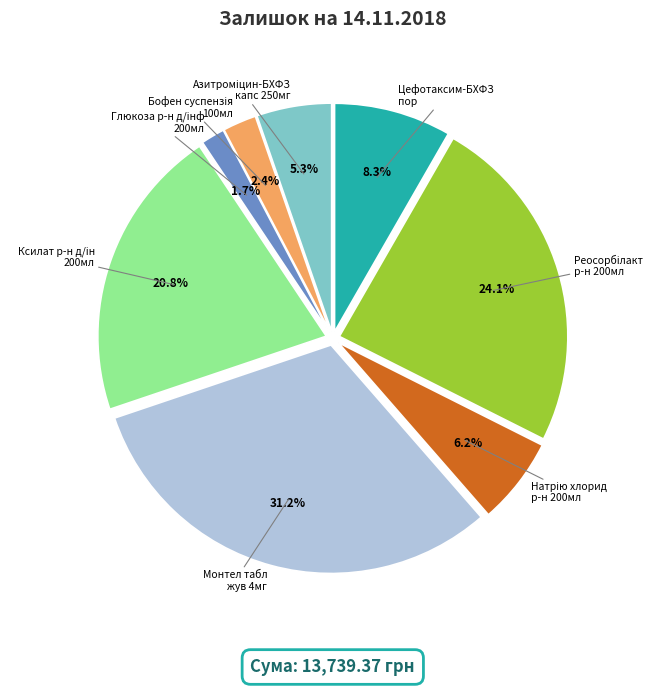

Does any single category account for the majority?

No